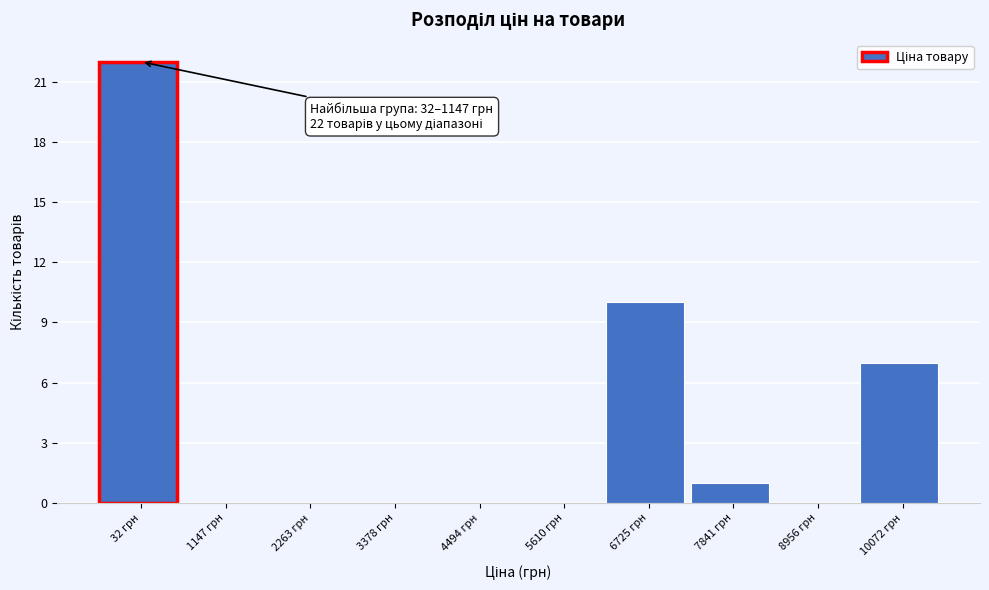

Reading left to right, what are all the values shown in this chart?

32 грн=22	1147 грн=0	2263 грн=0	3378 грн=0	4494 грн=0	5610 грн=0	6725 грн=10	7841 грн=1	8956 грн=0	10072 грн=7